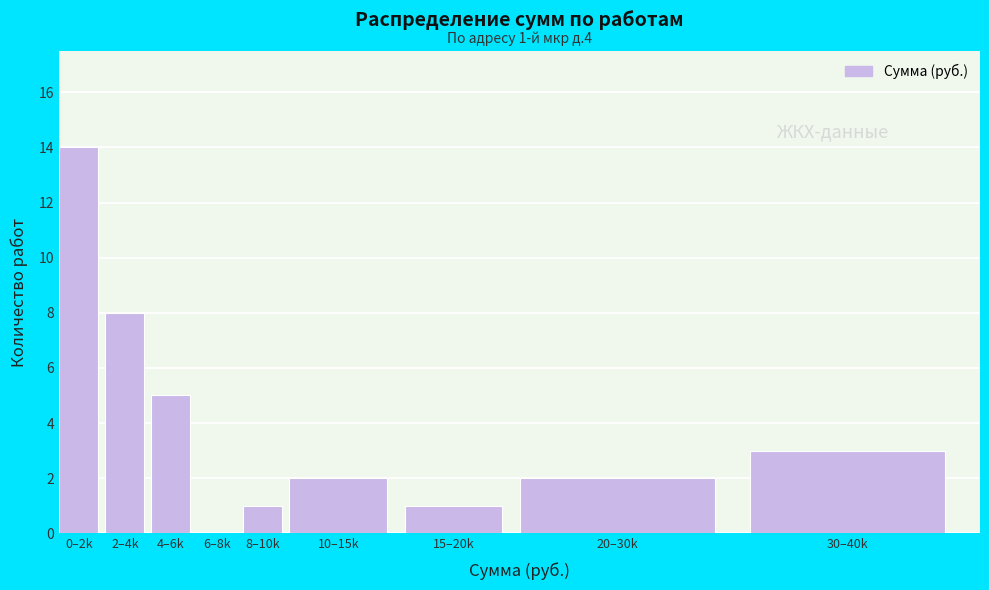

Reading right to left, list all the values displayed in this chart.

30–40k=3	20–30k=2	15–20k=1	10–15k=2	8–10k=1	6–8k=0	4–6k=5	2–4k=8	0–2k=14